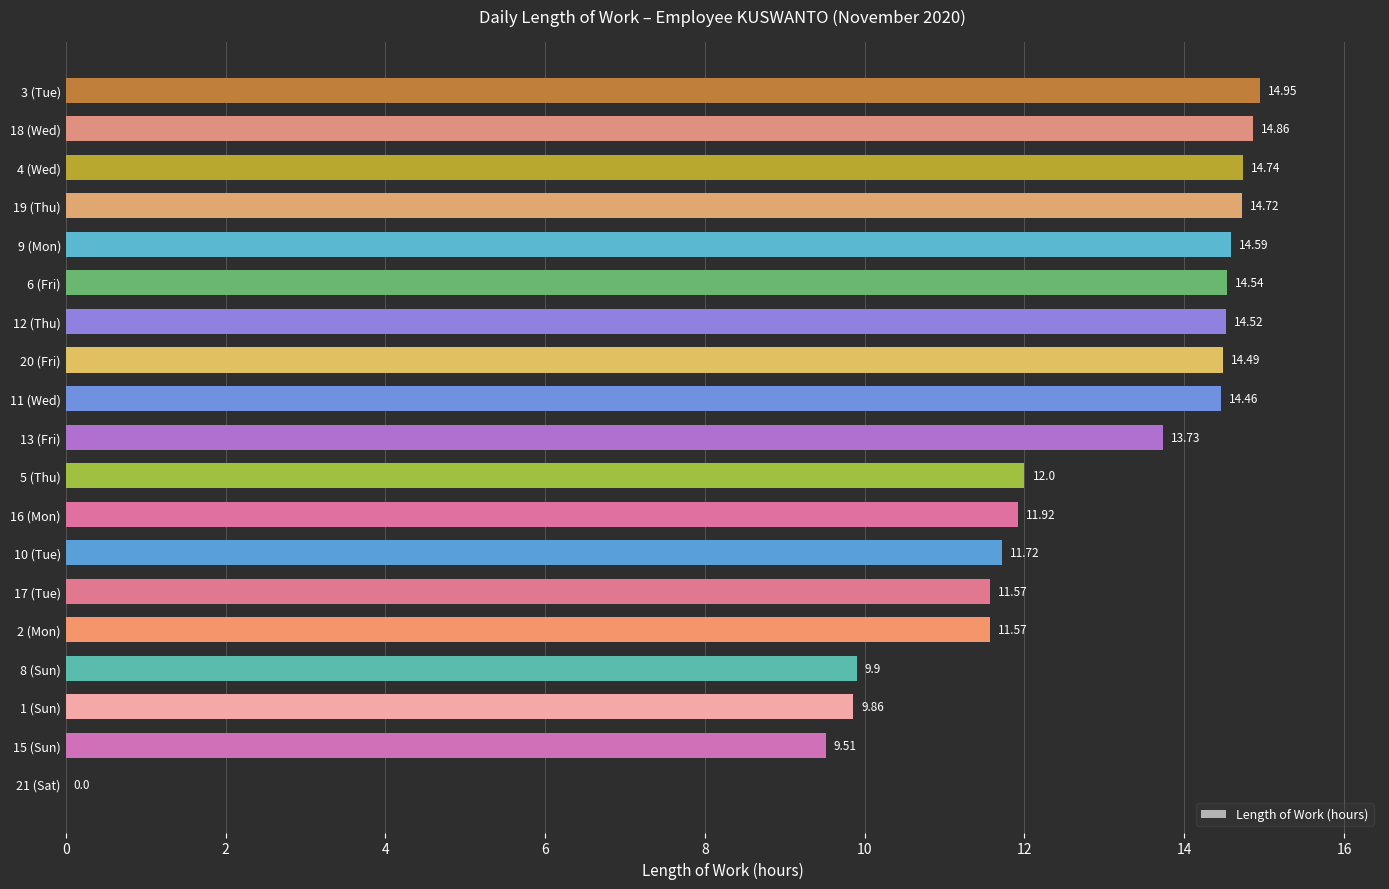

How many values are above zero?

18